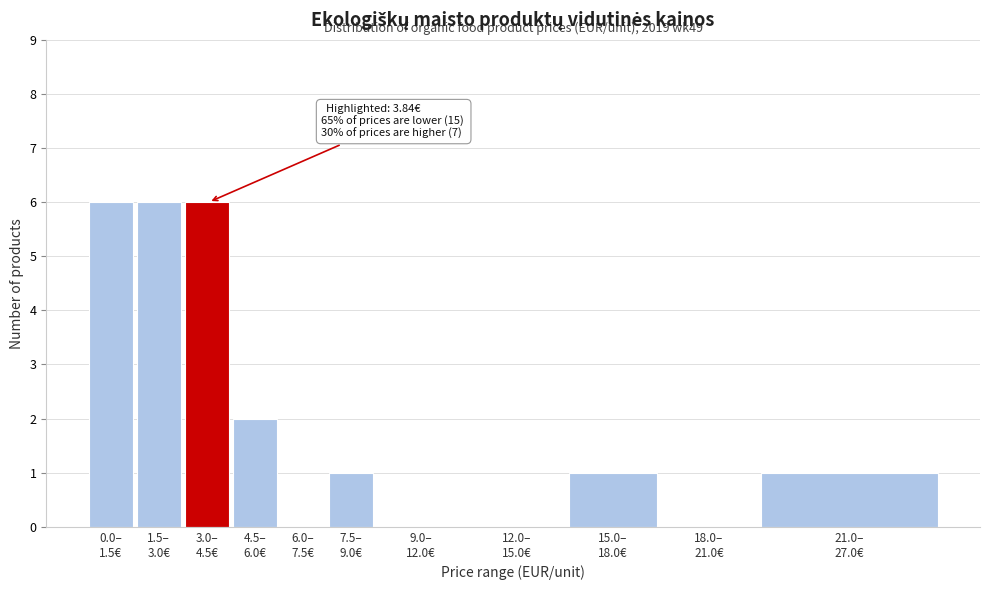

What is the greatest value displayed?

6